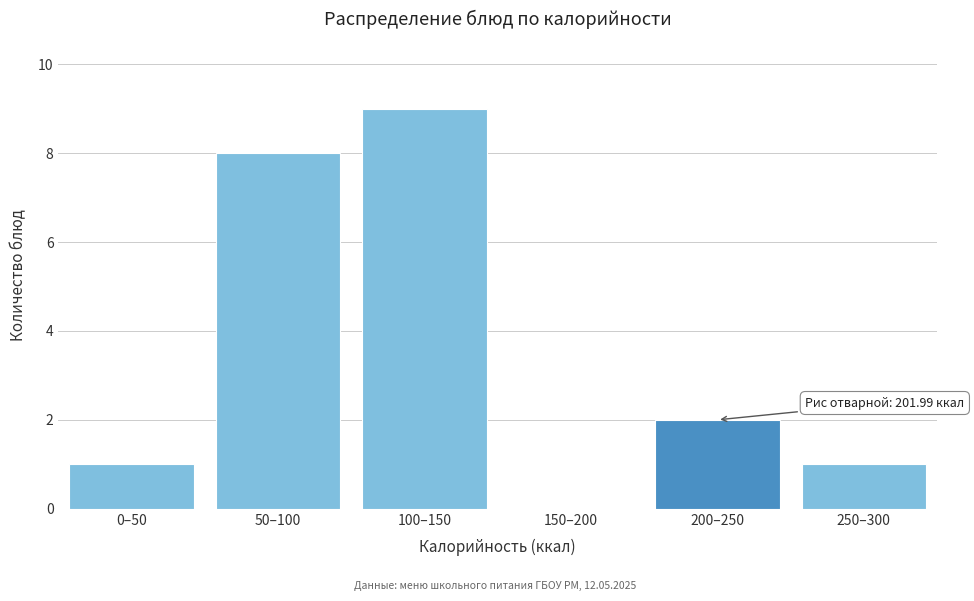

Reading left to right, extract all data points from this chart.

0–50=1	50–100=8	100–150=9	150–200=0	200–250=2	250–300=1